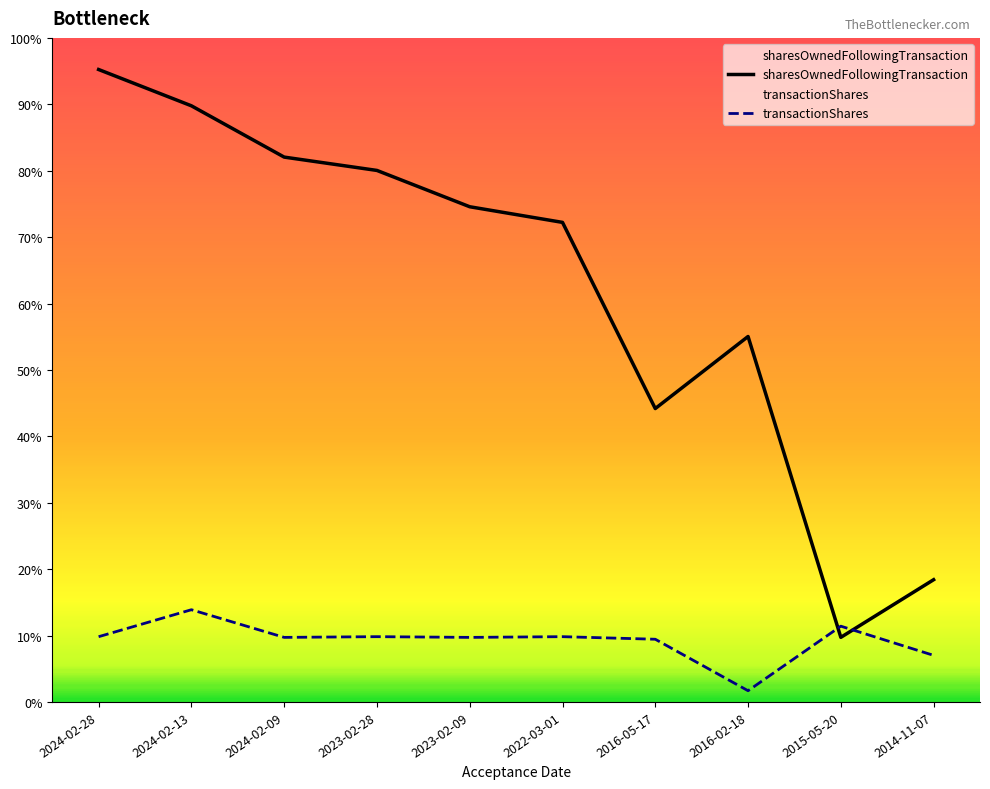

What is the sum of the transactionShares values at 2016-05-17 and 2024-02-28?

9613